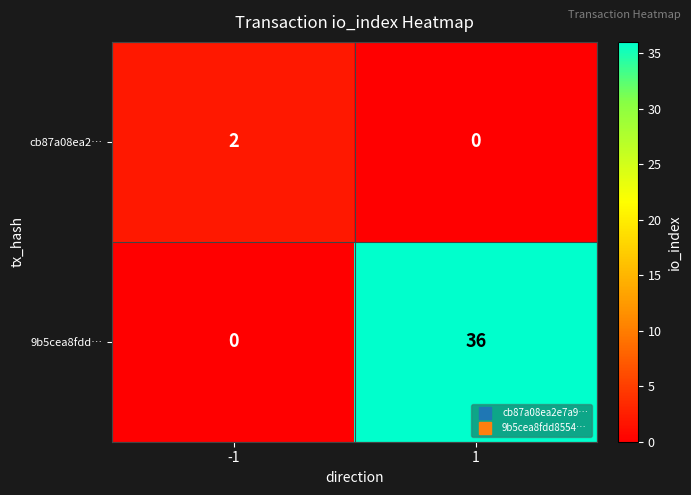

Reading left to right, extract all data points from this chart.

cb87a08ea2…: -1=2	1=0
9b5cea8fdd…: -1=0	1=36